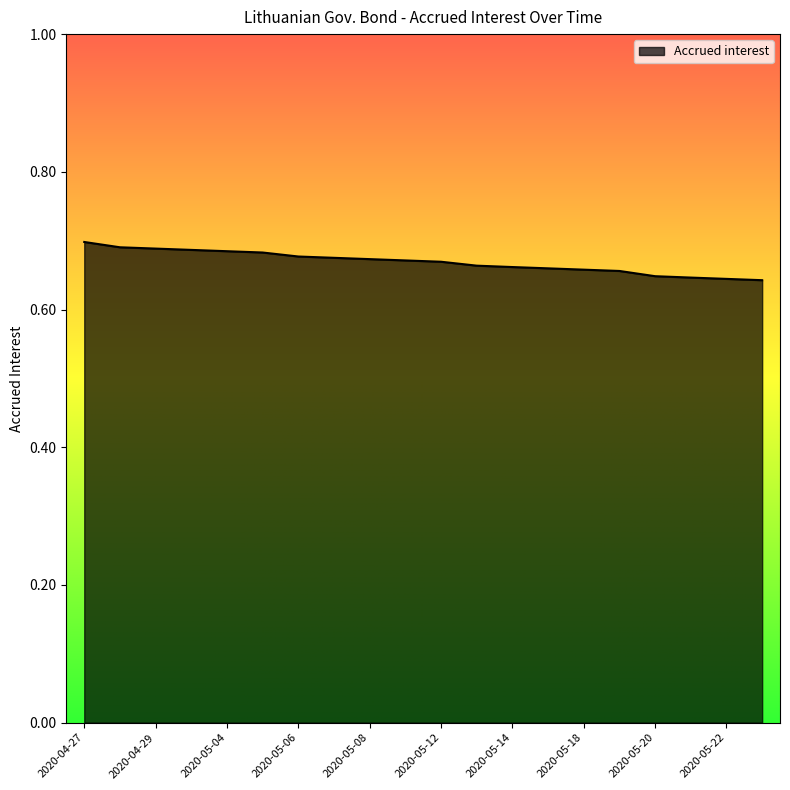

What is the average value?

0.7